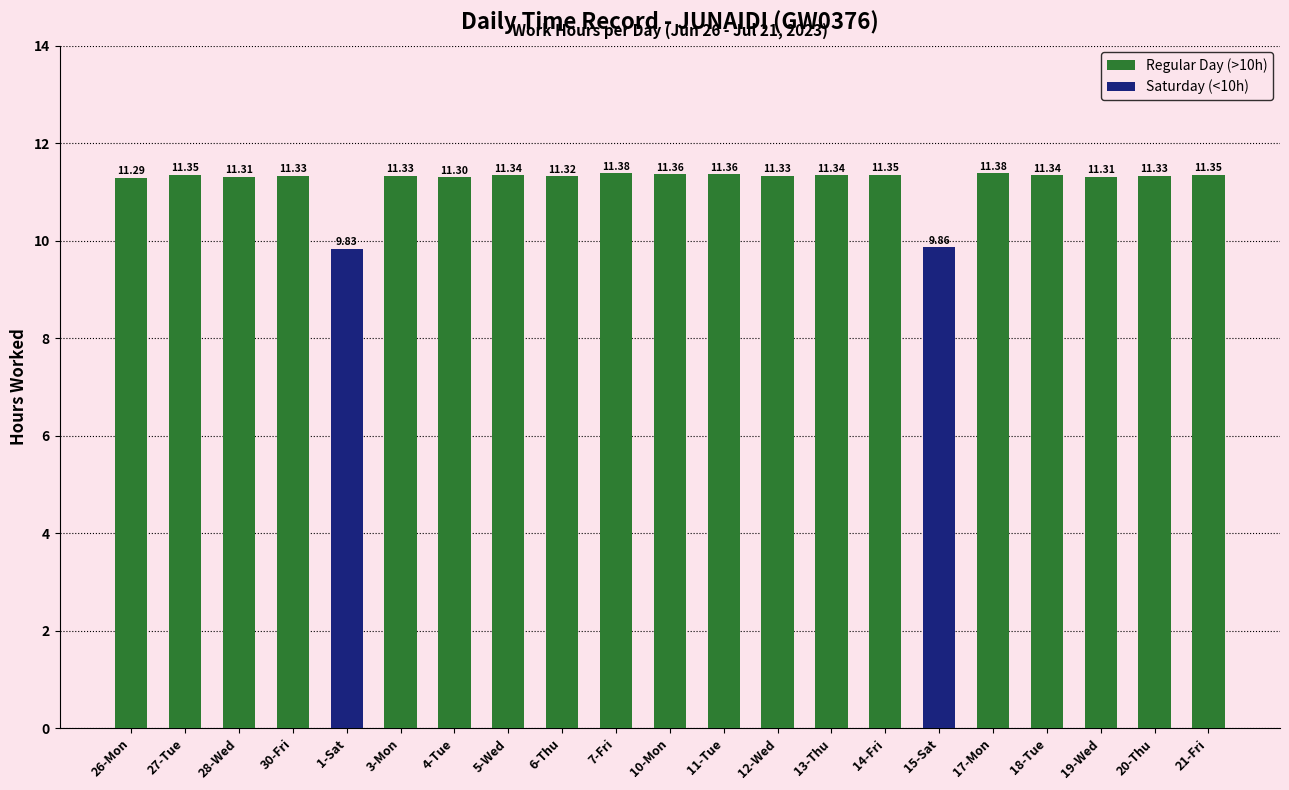

Where is the data nearest to the value 10?

15-Sat